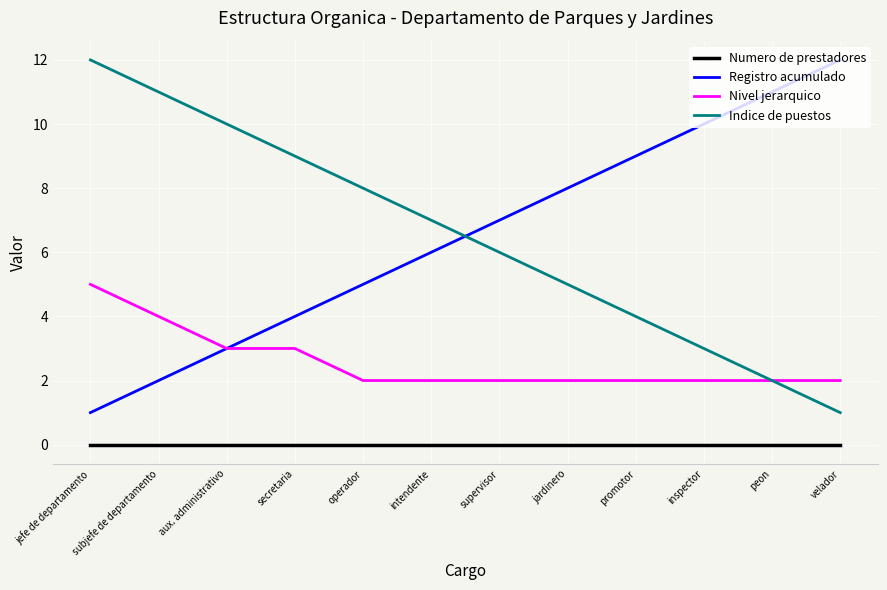

At promotor, list the series in order from smallest to largest.

Numero de prestadores, Nivel jerarquico, Indice de puestos, Registro acumulado